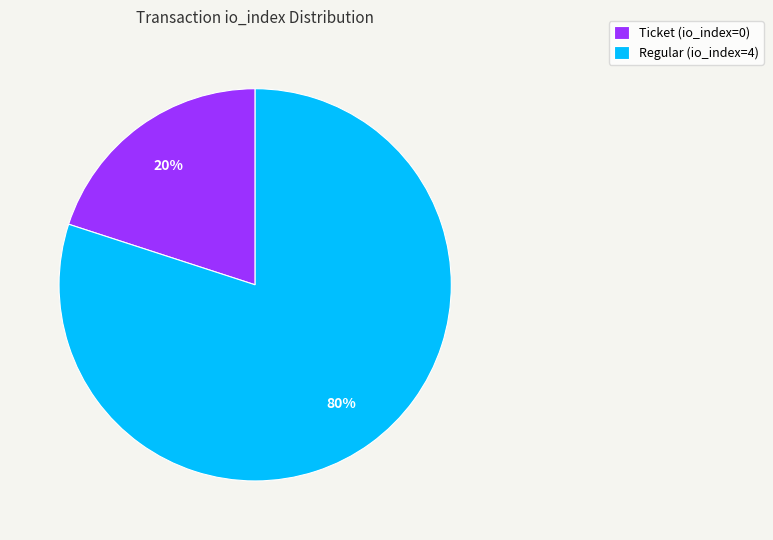

What is the majority slice?

Regular (io_index=4)